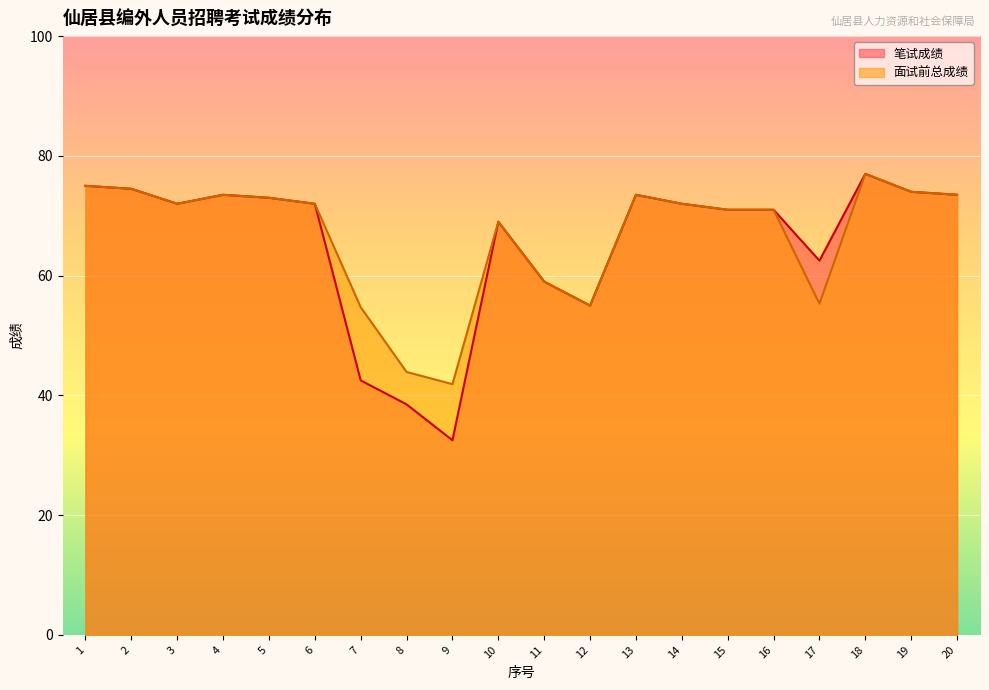

How many interior local peaks does the 面试前总成绩 series have?

4